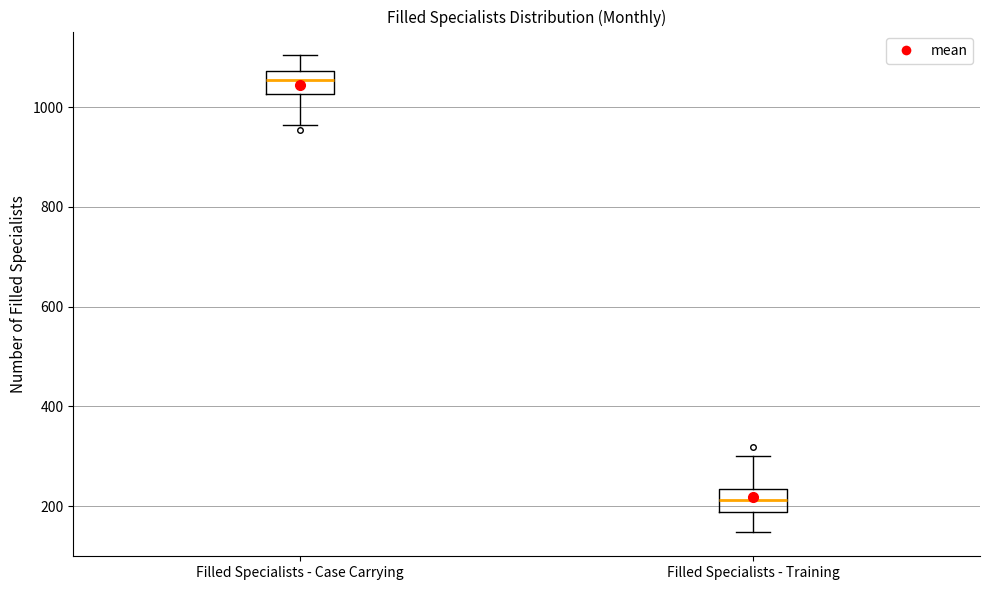

Where is the lower edge of the box for Filled Specialists - Training on the y-axis? The values are not printed on the chart, so give them approximately, as read against the axis.

180